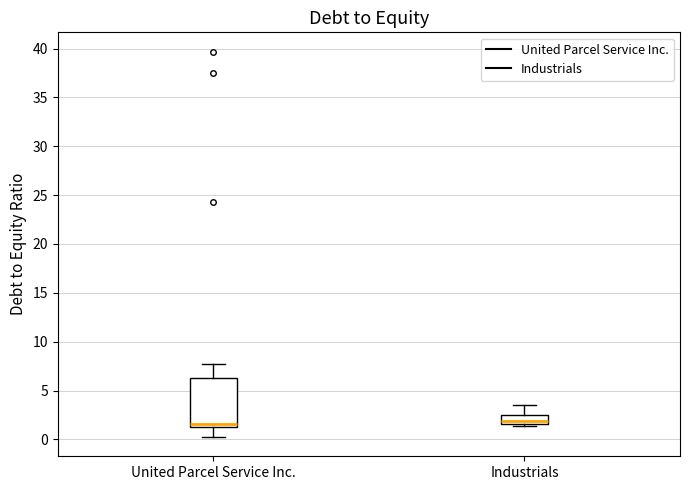

Comparing the boxes themselves (not the whiskers), which one is the tallest?

United Parcel Service Inc.